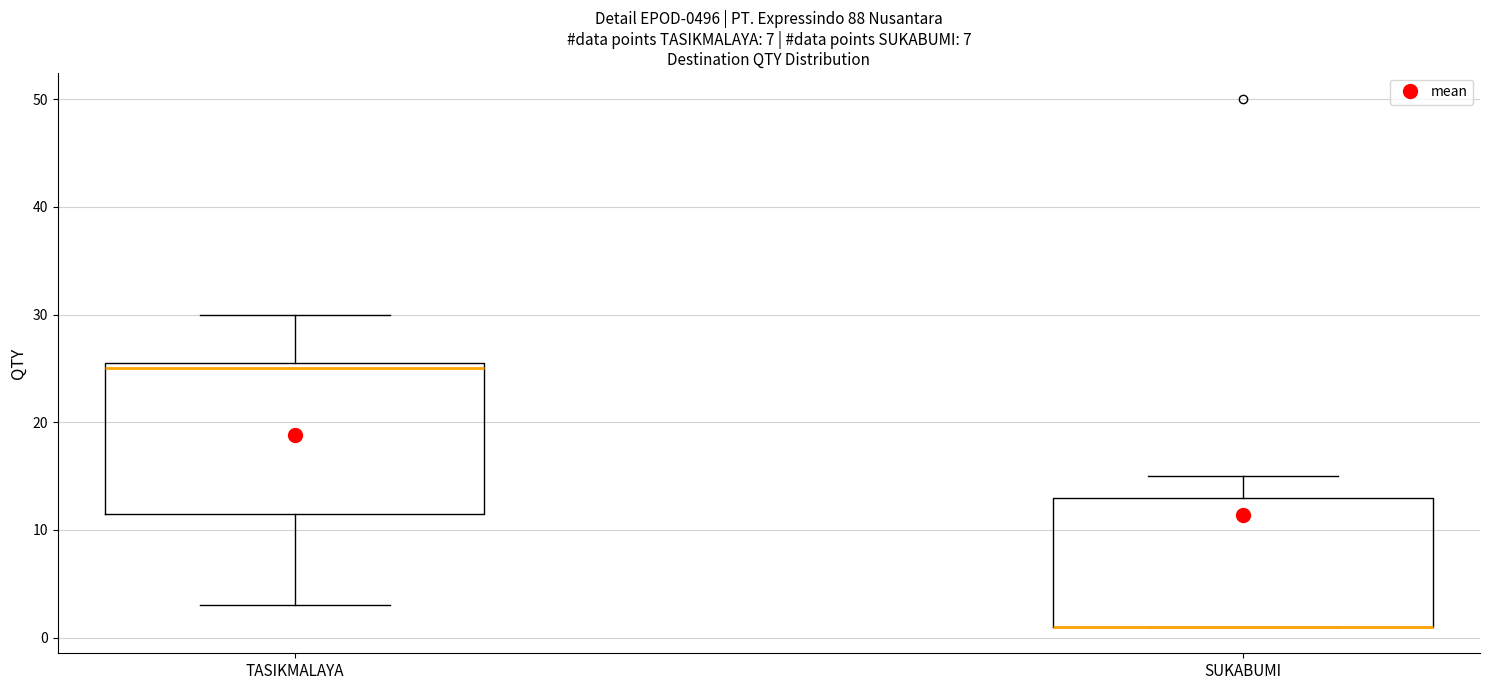

Reading left to right, read every box against the y-axis: the position of its median line, the range the box covers, and the ends of its whiskers. The values are not printed on the chart, so give them approximately, as read against the axis.

TASIKMALAYA: median 25, box 12 to 26, whiskers 3 to 30
SUKABUMI: median 1 (drawn on the box's lower edge), box 1 to 13, whiskers 1 to 15